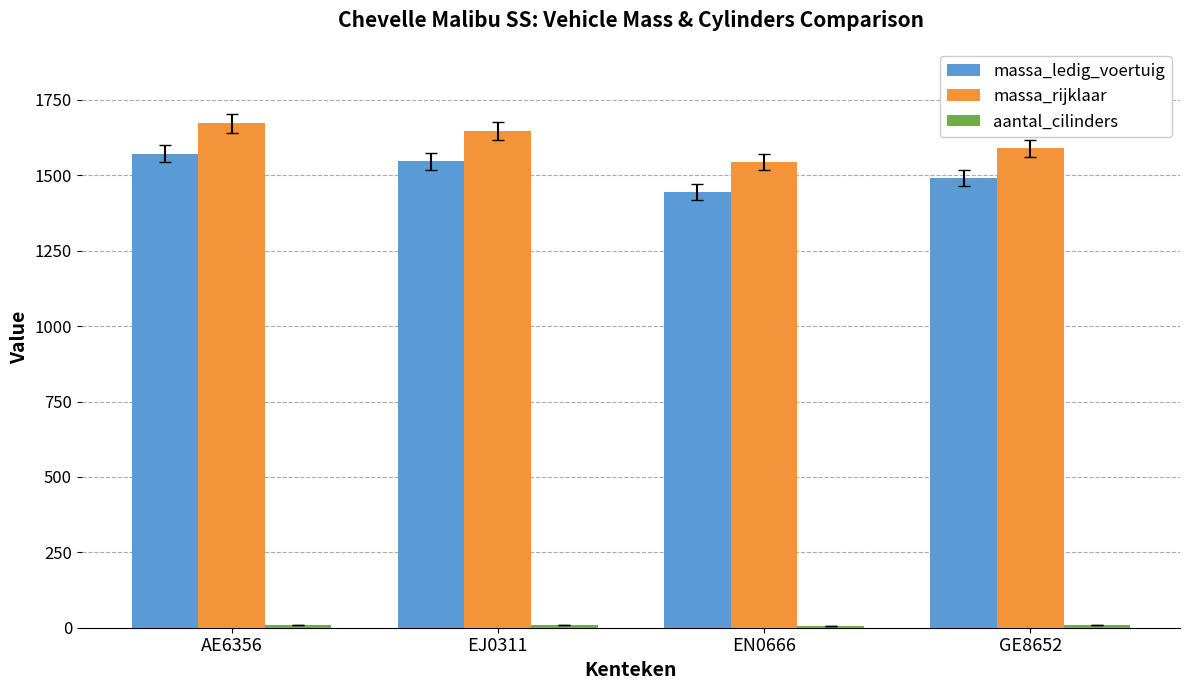

Count the number of data series in this chart.

3